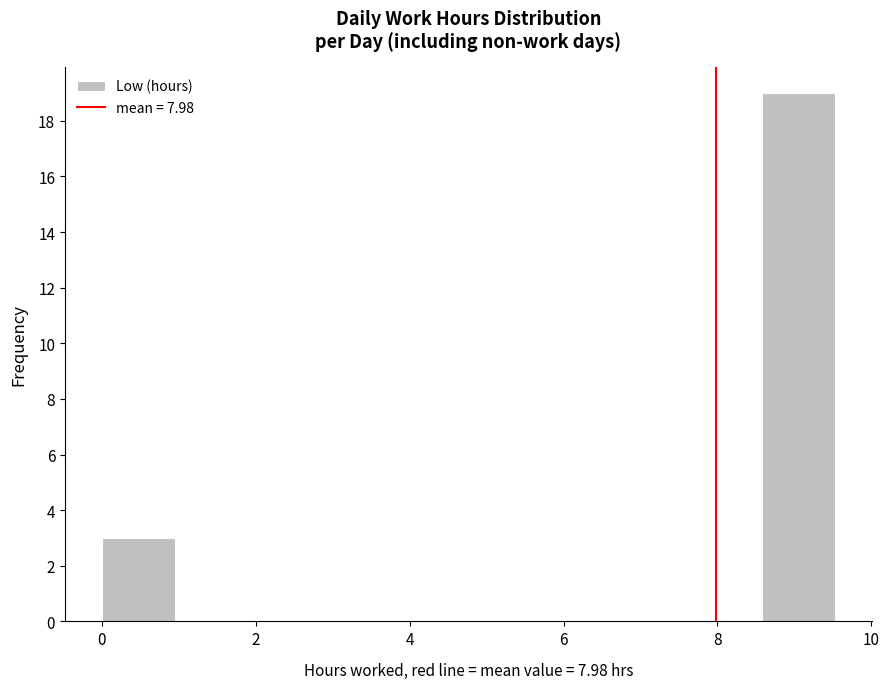

Which range on the x-axis has the tallest bar?

8.6 to 9.6